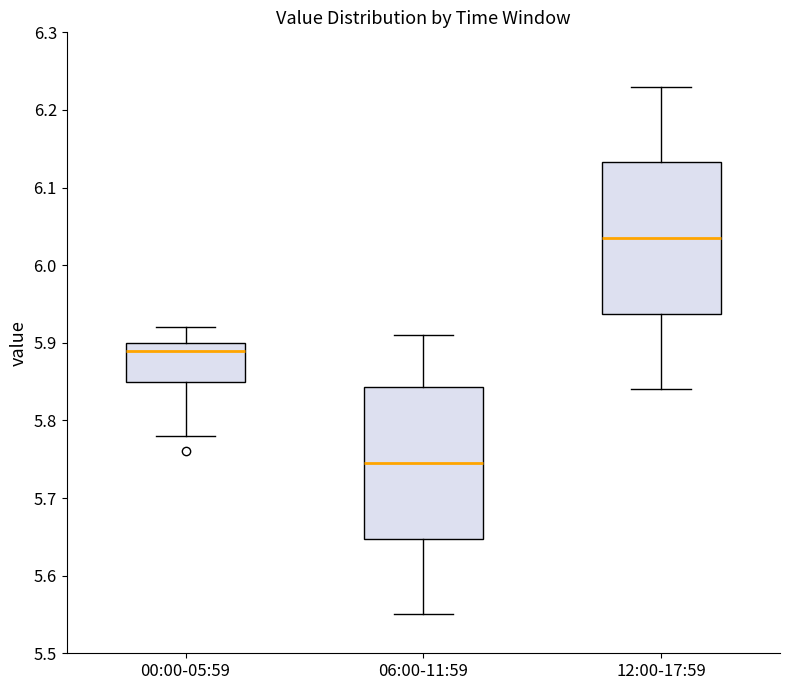

Which box's median line is the lowest?

06:00-11:59